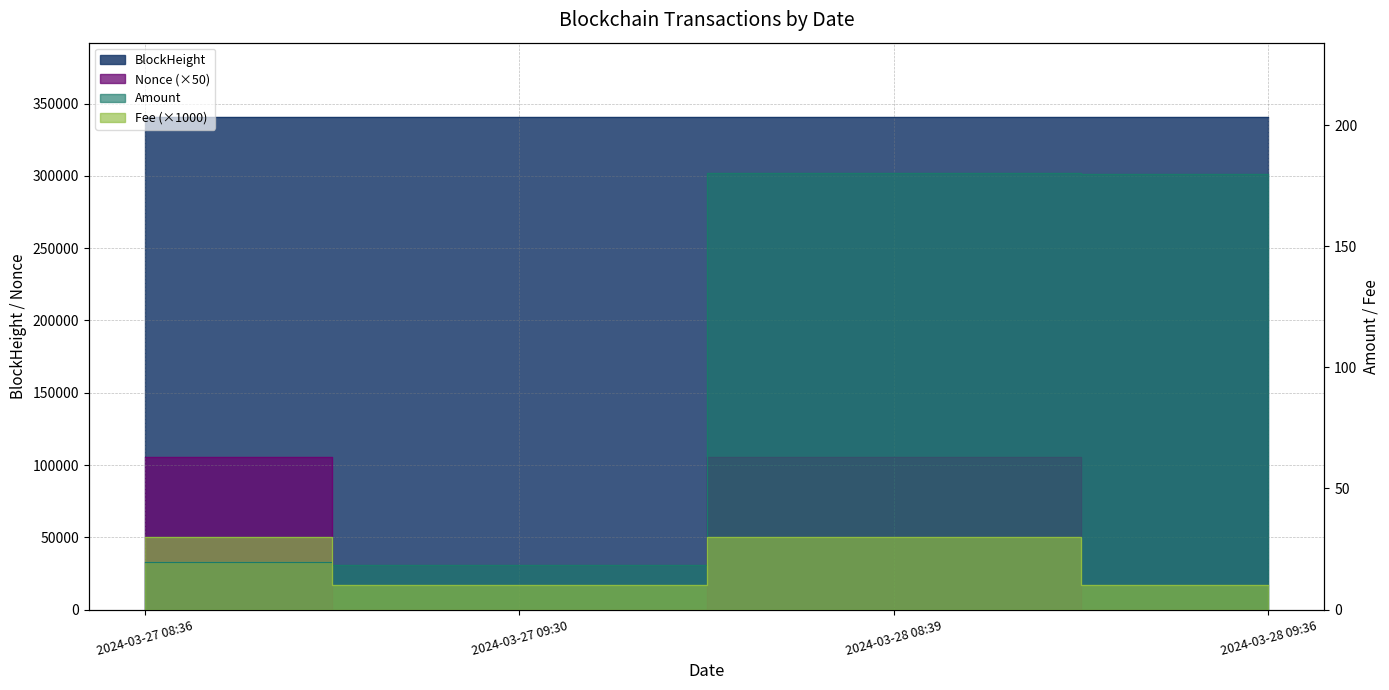

What is the sum of all Fee values?

80.0